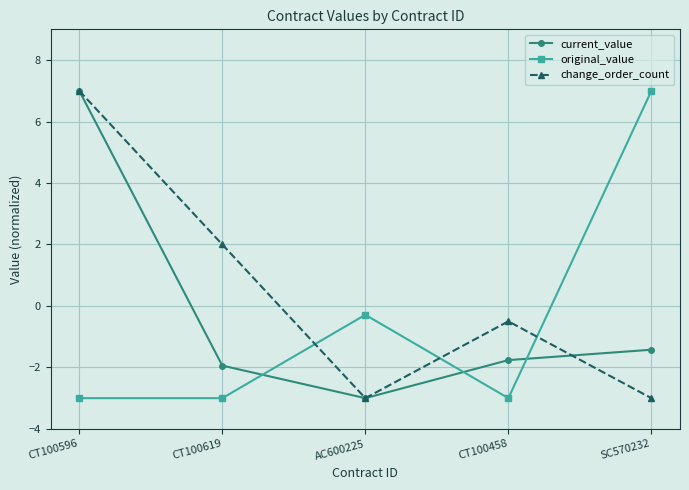

What position from the left is SC570232?

5